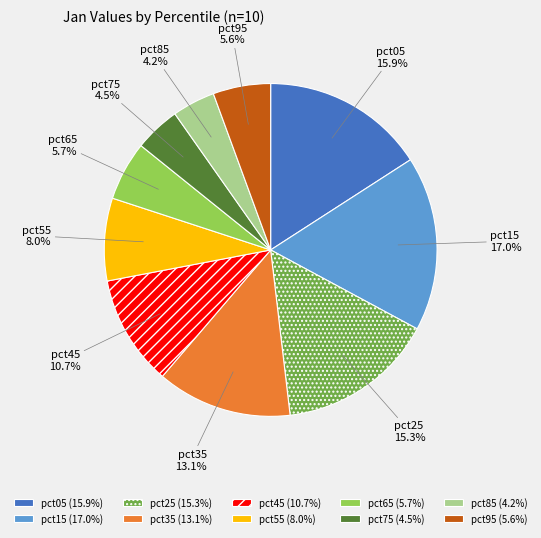

True or false: pct25 accounts for 26% of the total.

False